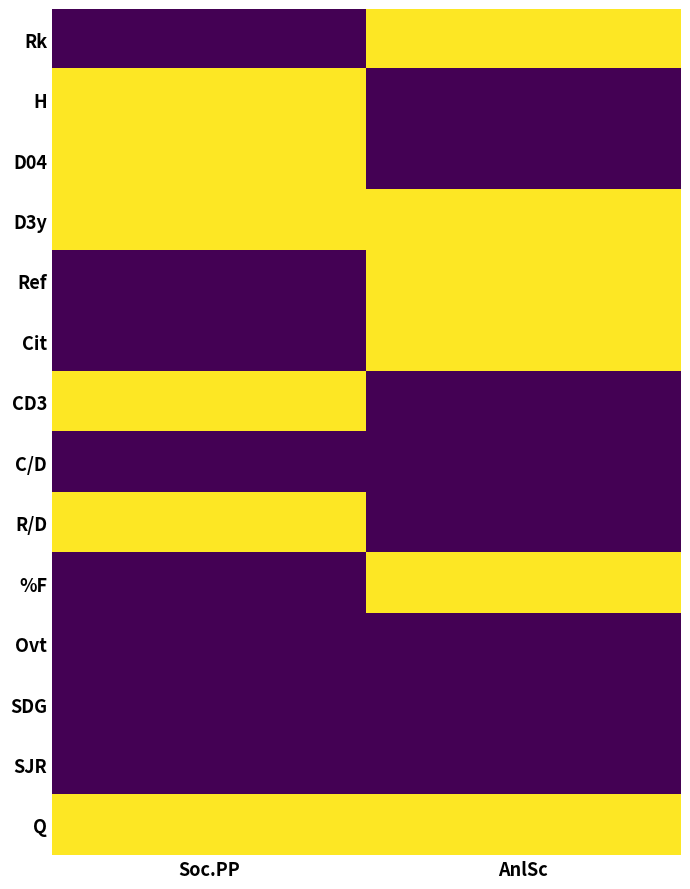

Which has a higher value, Soc.PP or AnlSc?

AnlSc